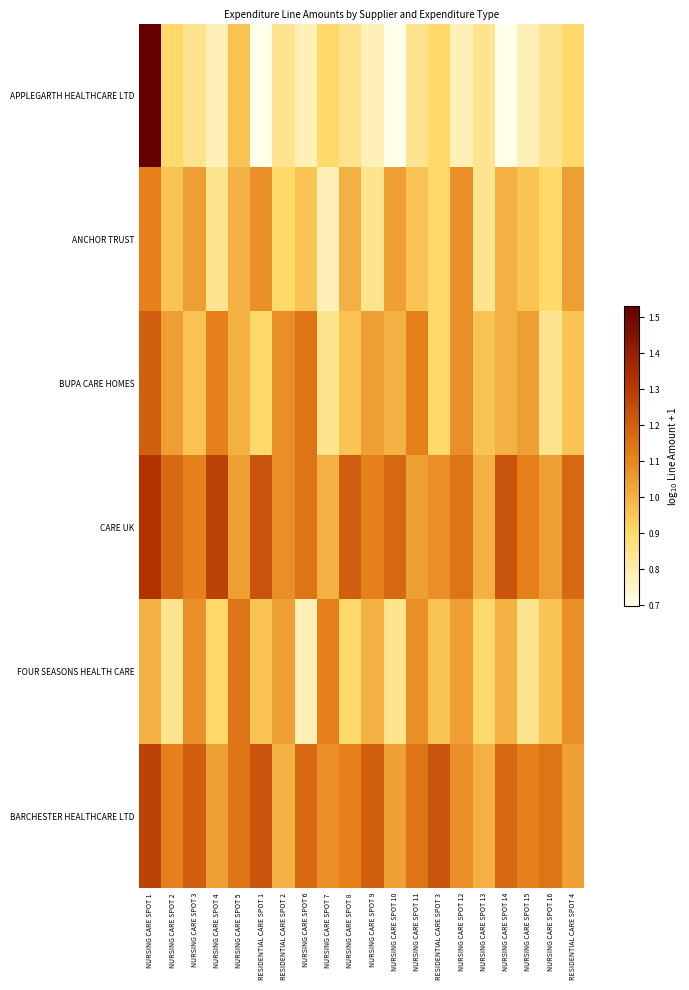

How many categories are shown in the chart?

20